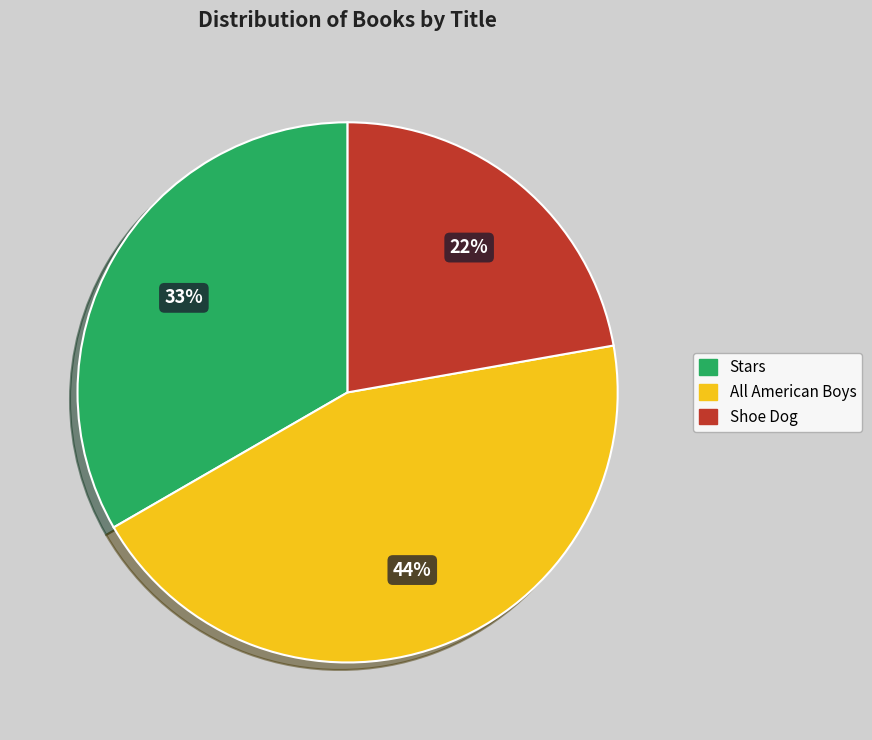

How many slices are in this pie chart?

3